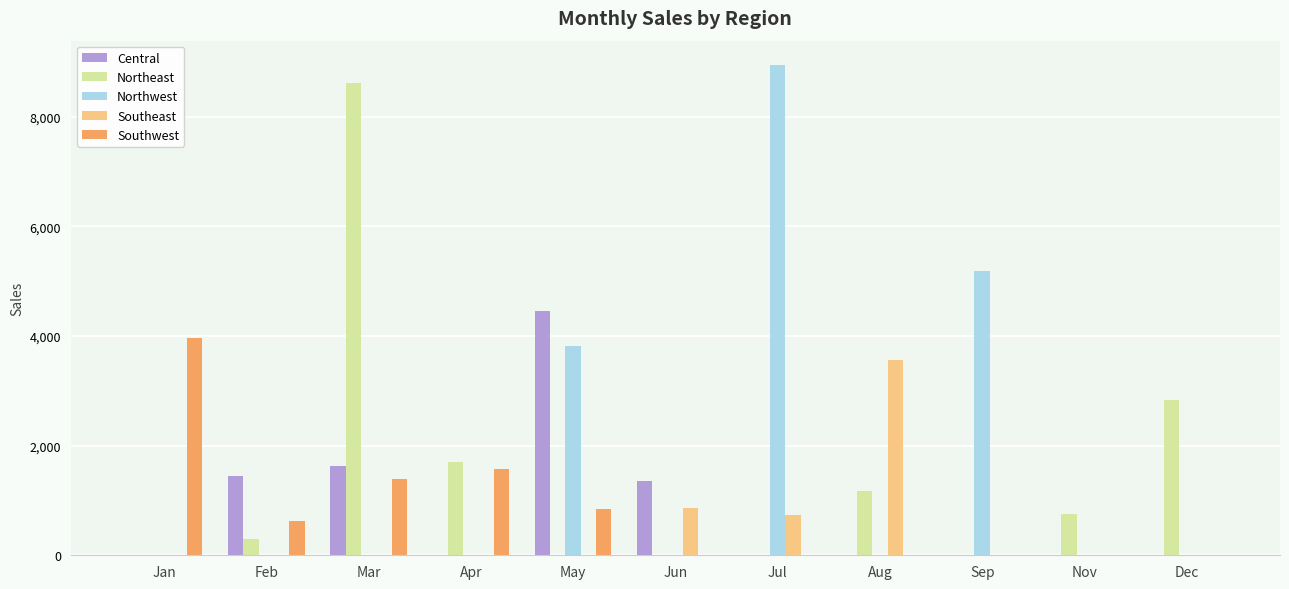

Is the value of Southeast at Jan greater than the value of Central at Mar?

No